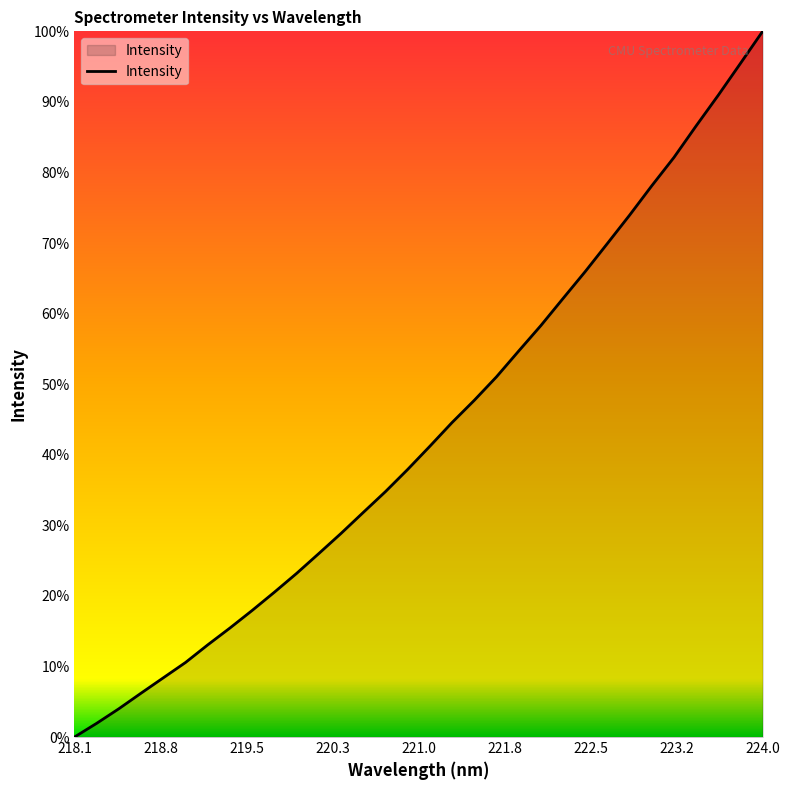

Does the chart have visible grid lines?

No